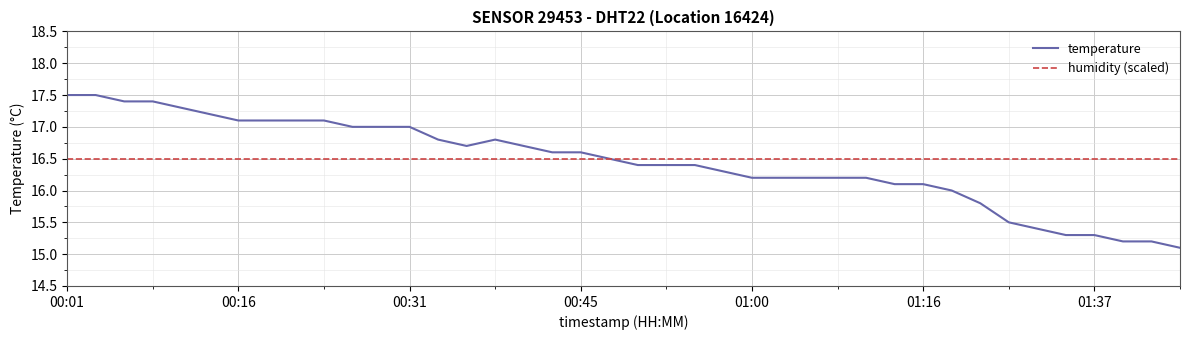

List the series in order of their peak value, highest first.

temperature, humidity (scaled)